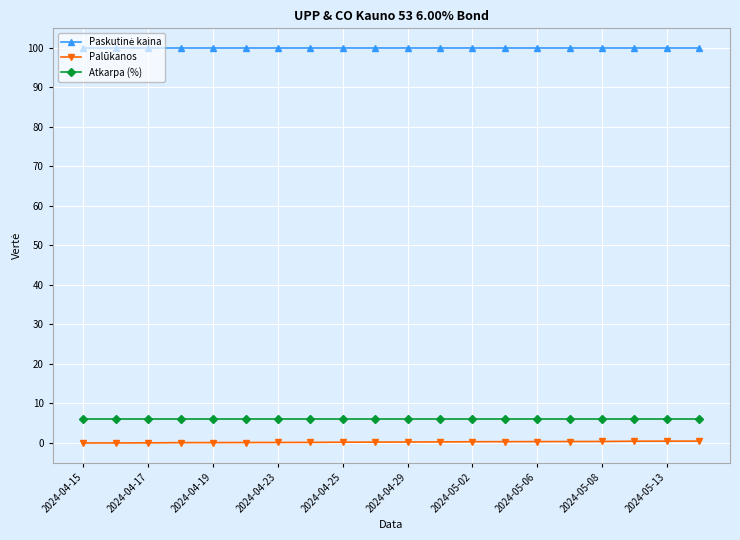

At how many categories does at least one series exceed 25?

20